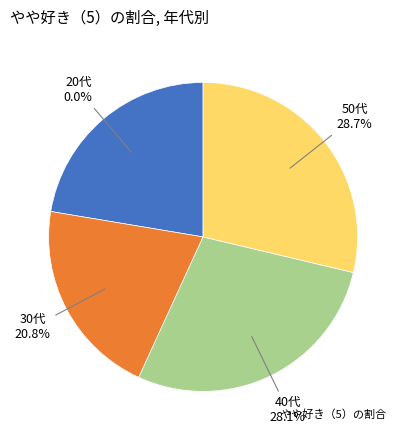

Is 40代 the majority of the pie?

No